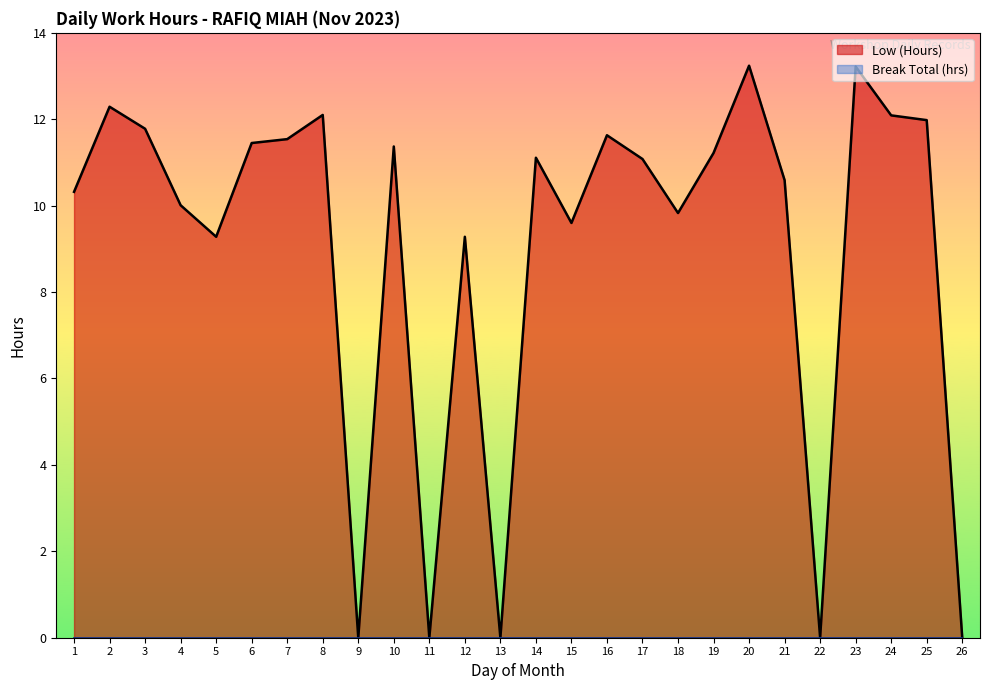

Where does the data first go above 11?

2